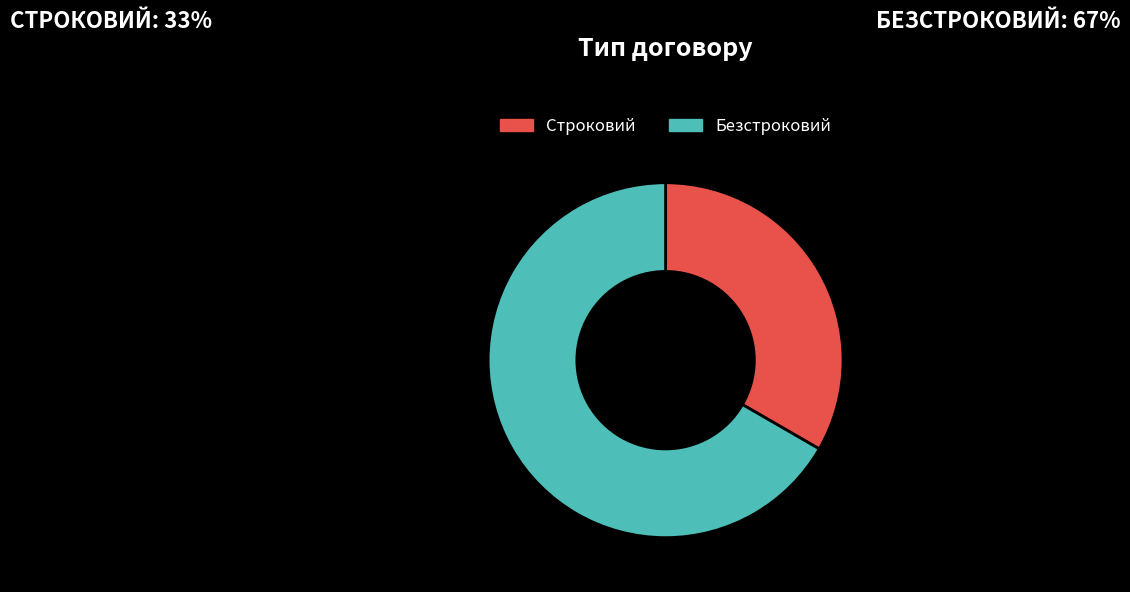

The Строковий slice represents 33% of the pie. True or false?

True